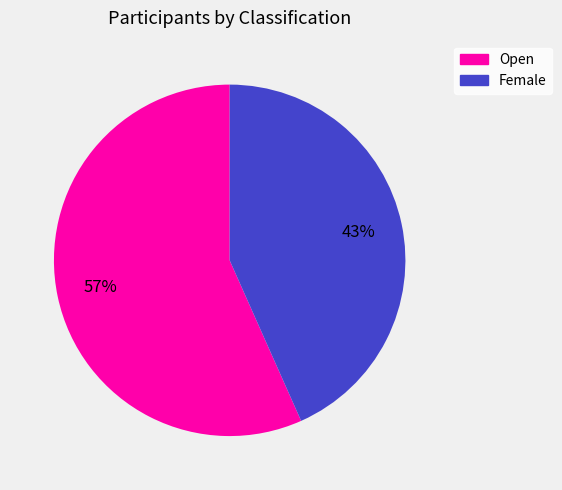

What is the majority slice?

Open